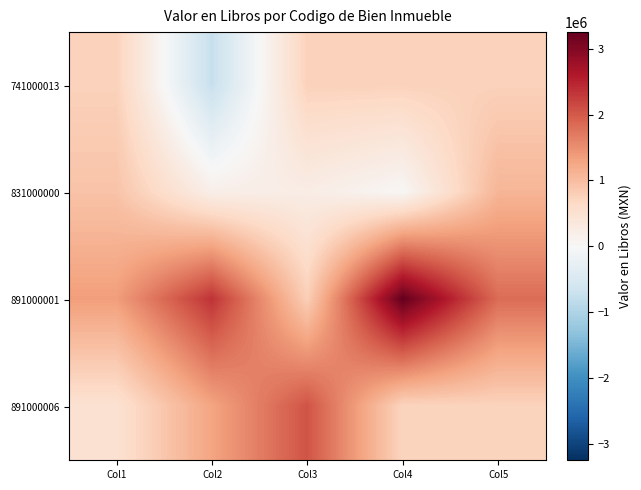

At Col2, list the series in order from largest to smallest.

891000001, 891000006, 831000000, 741000013